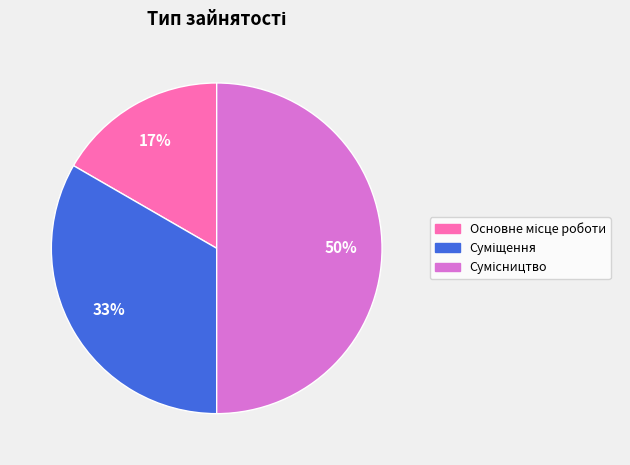

To the nearest percent, what is the average slice percentage?

33%